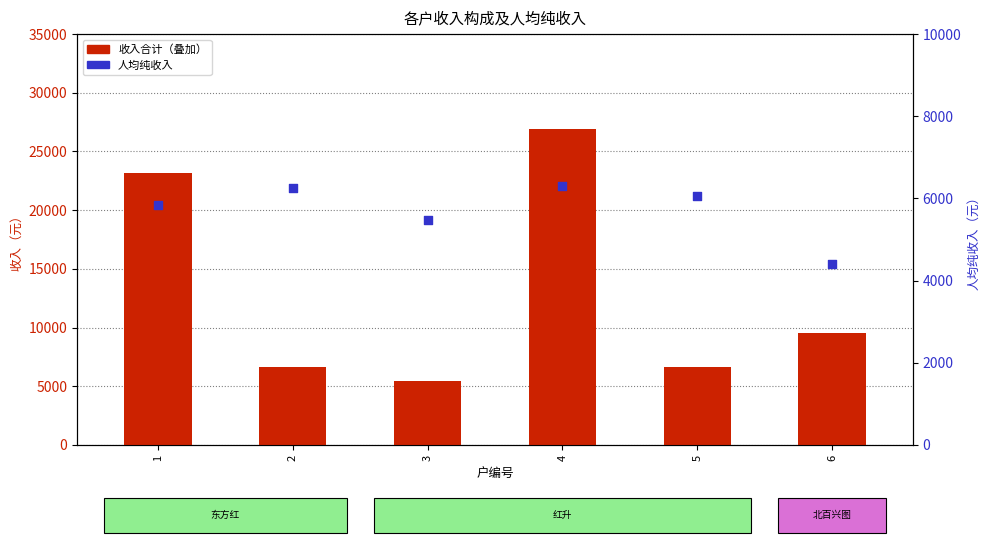

At which category is the sum across all series the highest?

1